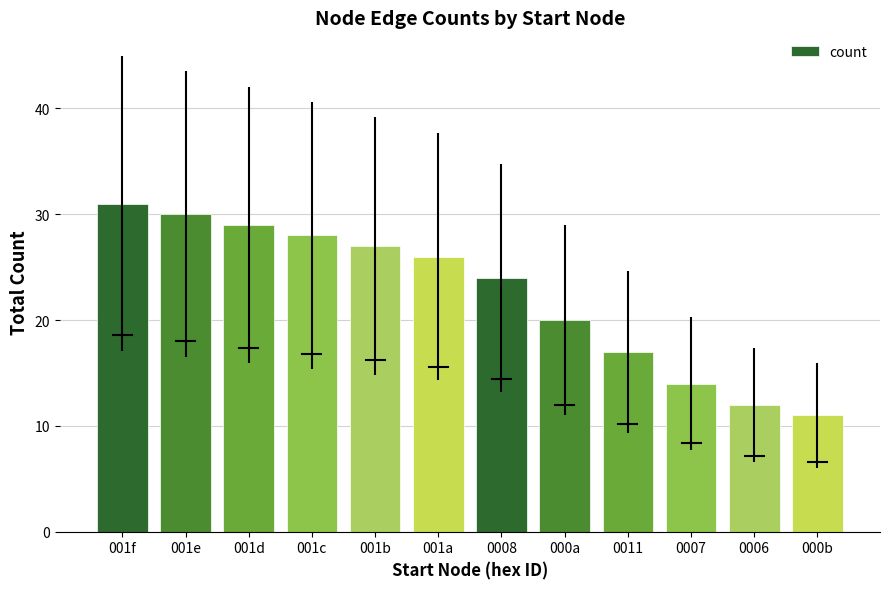

The value at 0008 is 24. True or false?

True